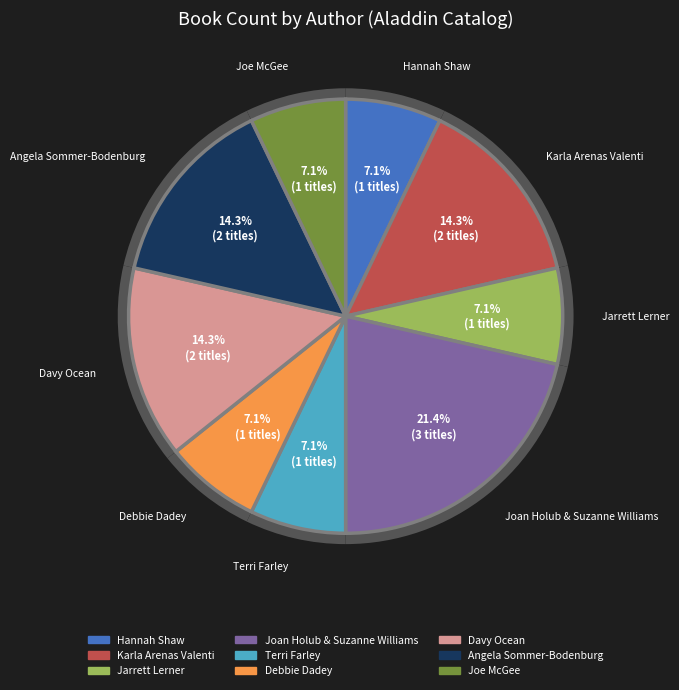

What is the largest slice in the pie chart?

Joan Holub & Suzanne Williams